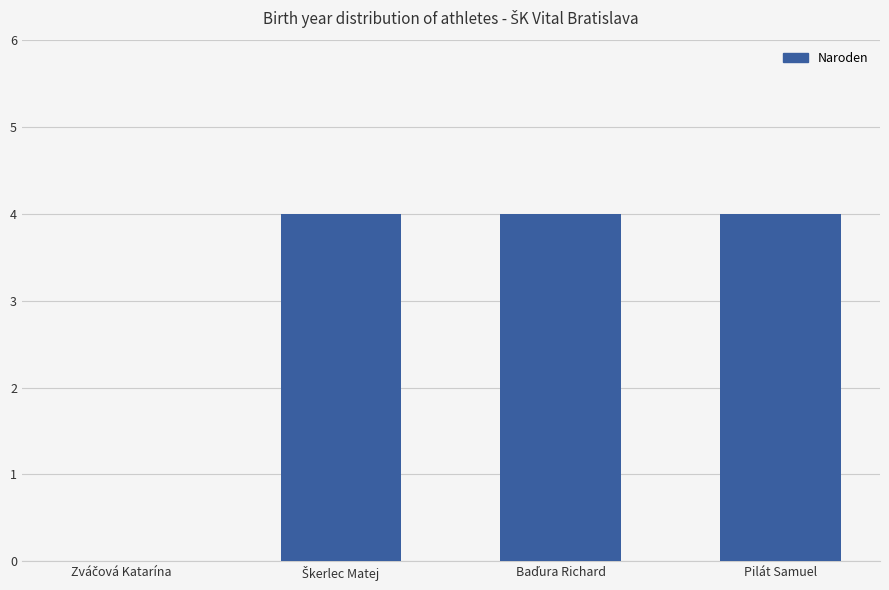

What is the maximum value shown in the chart?

4